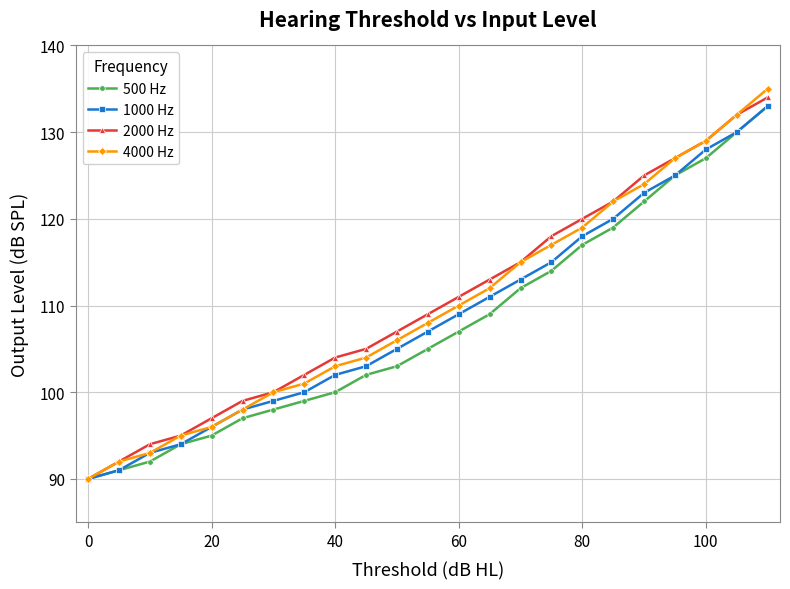

What is the value of the 1000 Hz point at the 7th from the left?

99